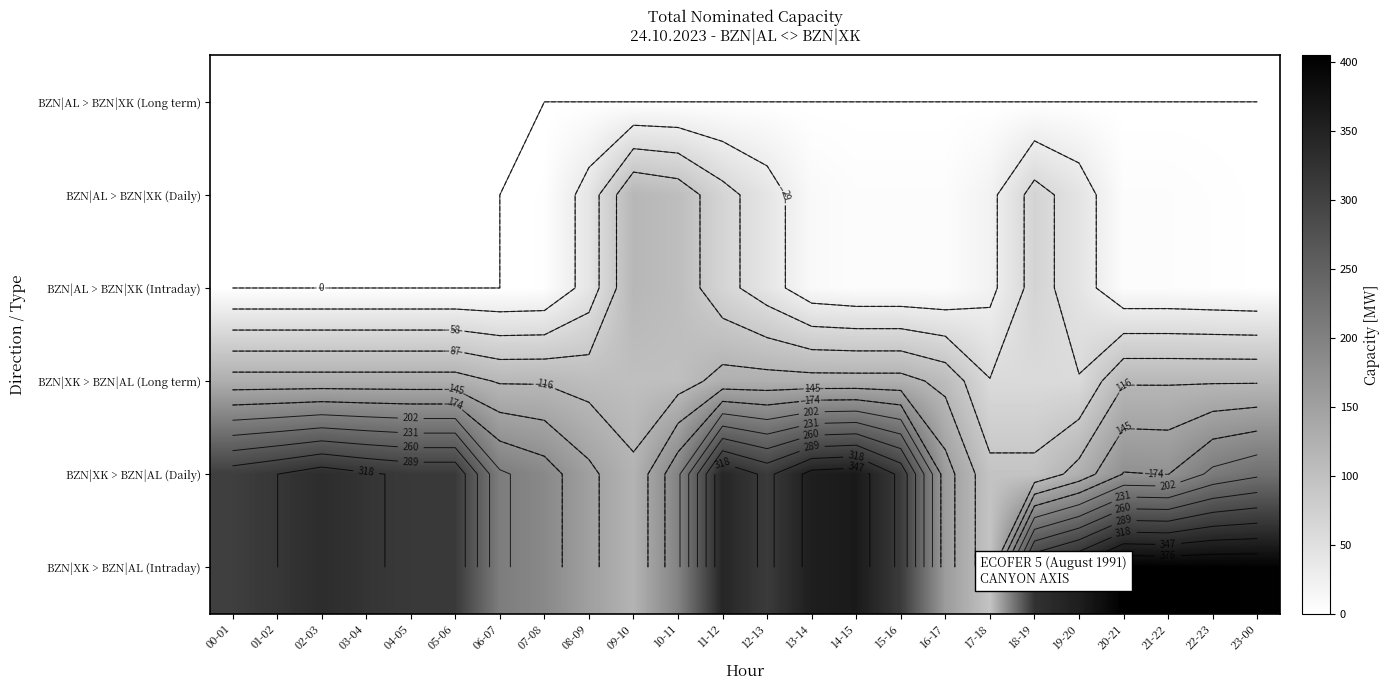

Which series has the widest spread of values?

BZN|XK > BZN|AL (Intraday)